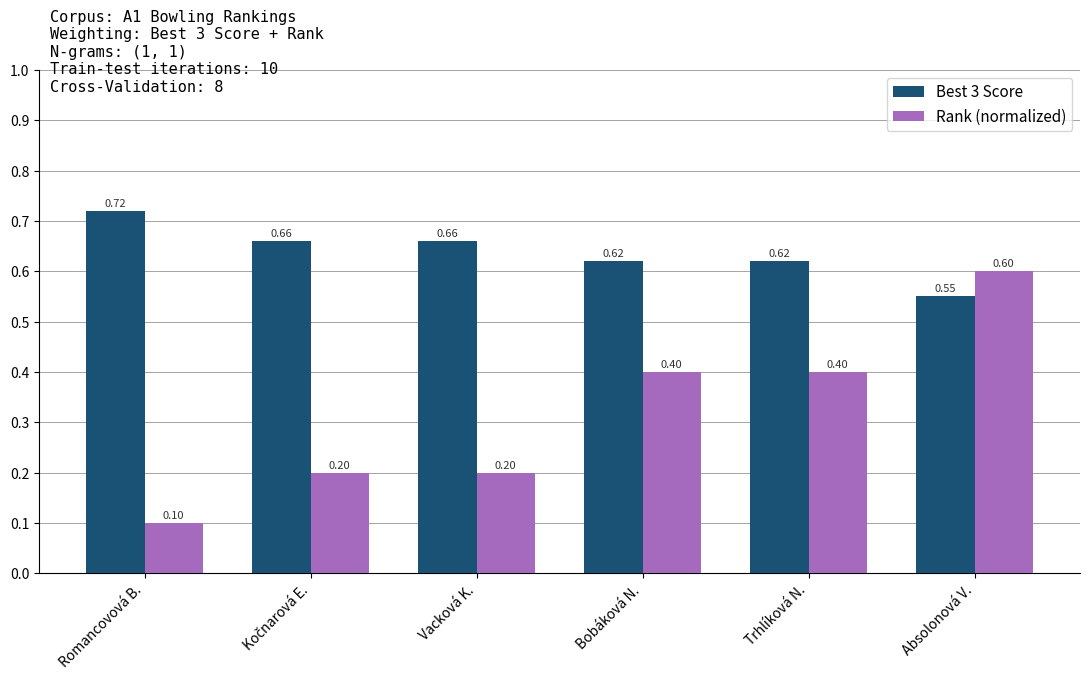

Rank the series by their maximum value, from highest to lowest.

Best 3 Score, Rank (normalized)